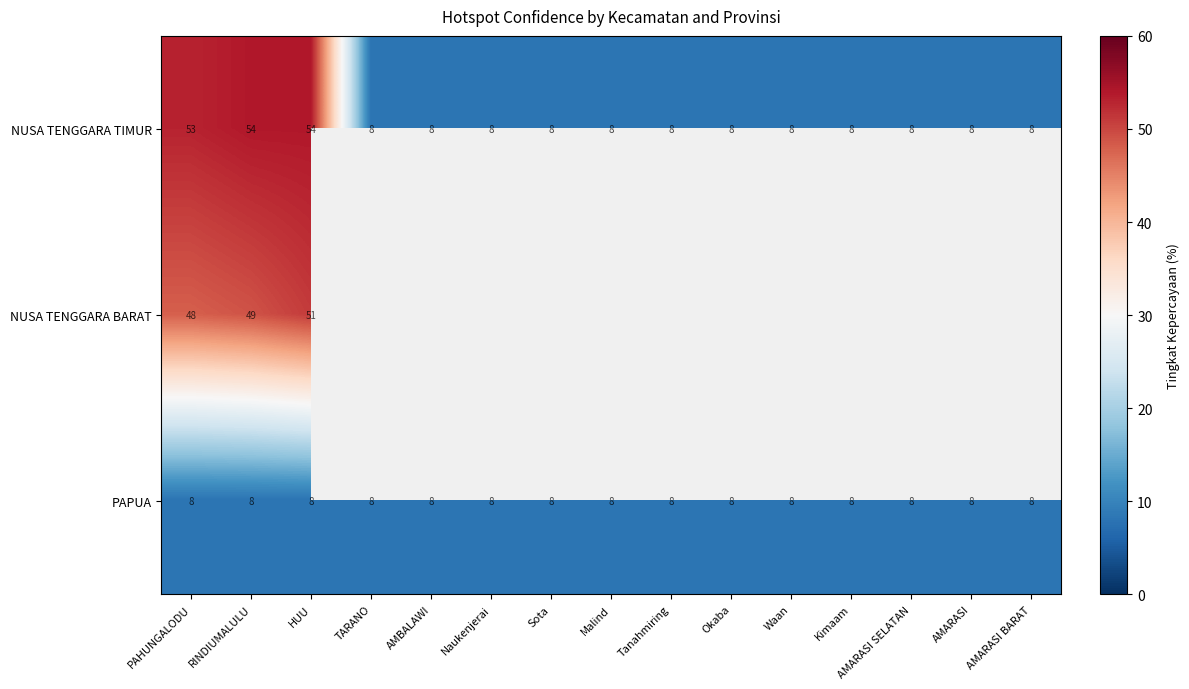

Between RINDIUMALULU and HUU, which series saw the biggest shift?

NUSA TENGGARA BARAT